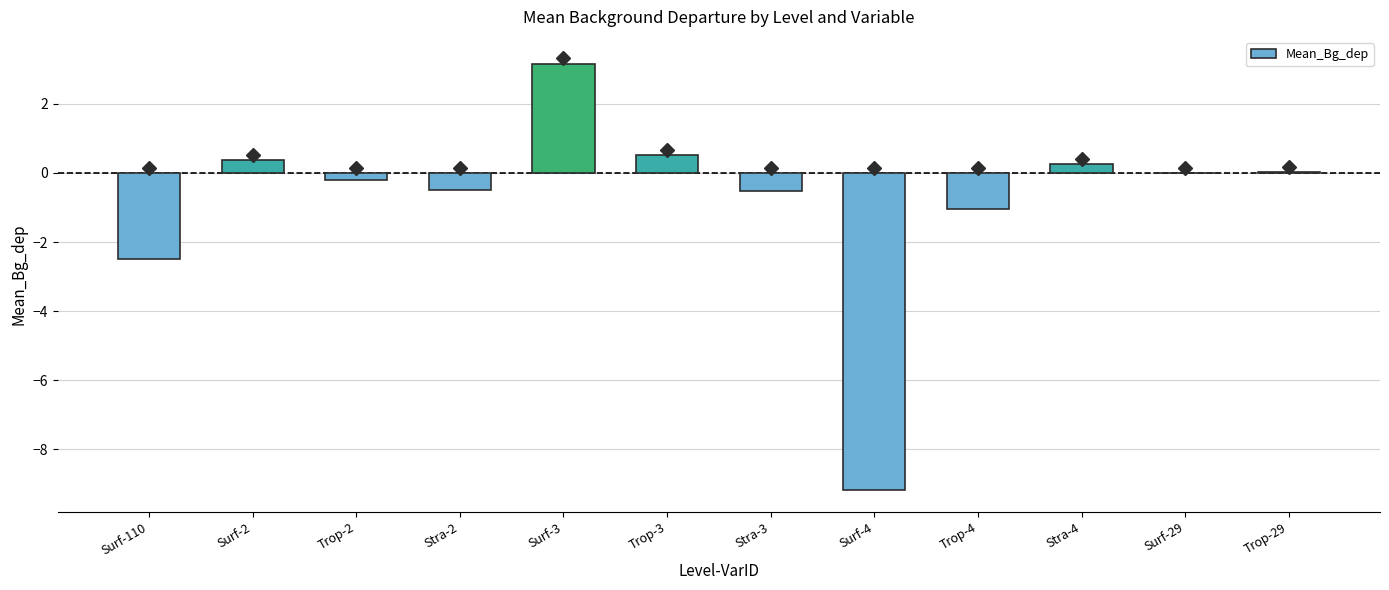

The value at Surf-2 is 0.4. True or false?

True